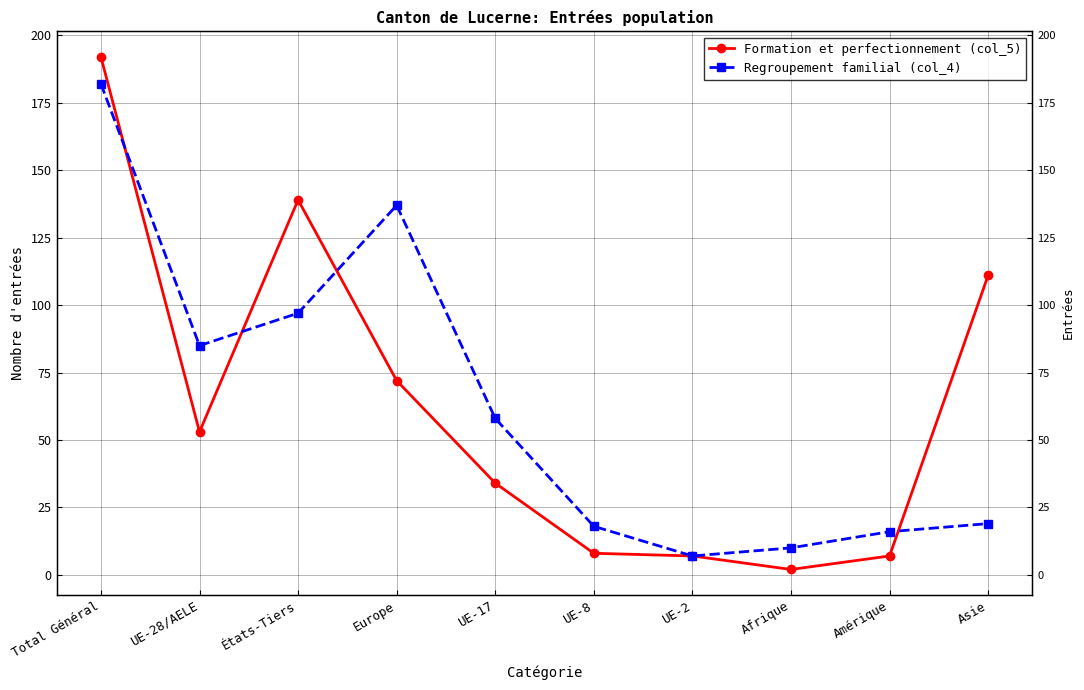

What is the label of the 10th point from the left?

Asie